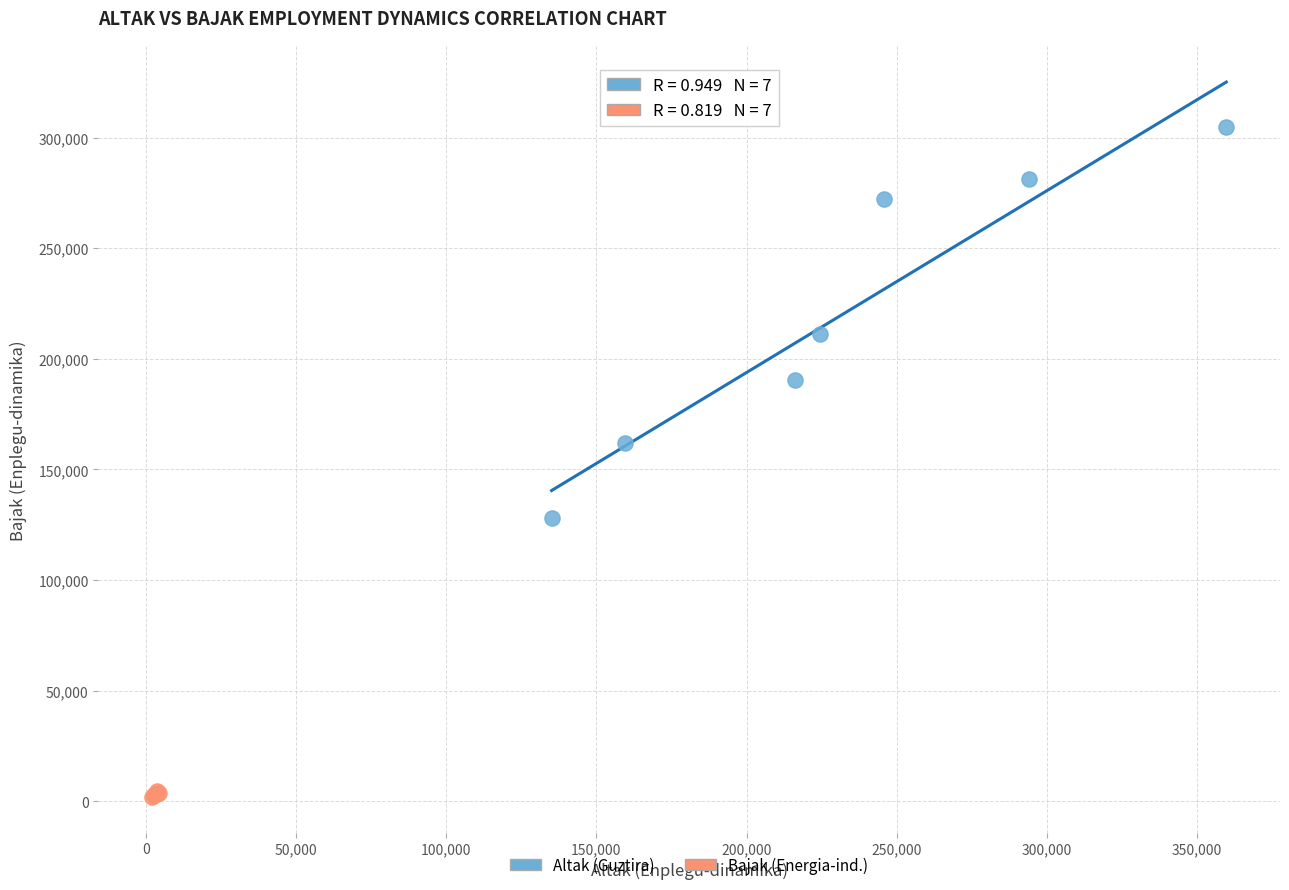

Which series reaches the minimum Y coordinate?

Bajak (Energia-ind.)